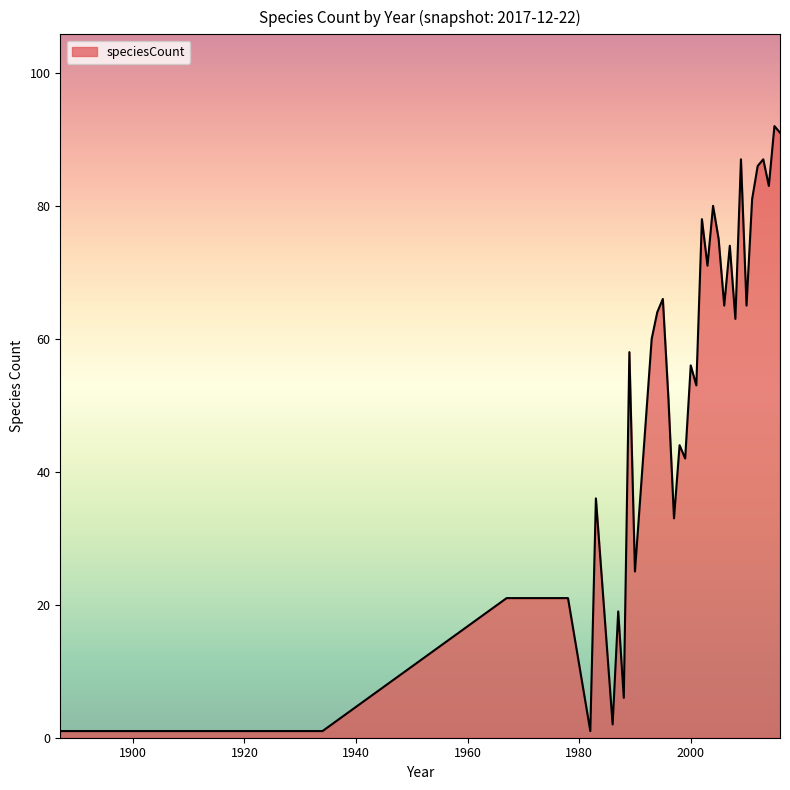

How many lines are shown in the chart?

1